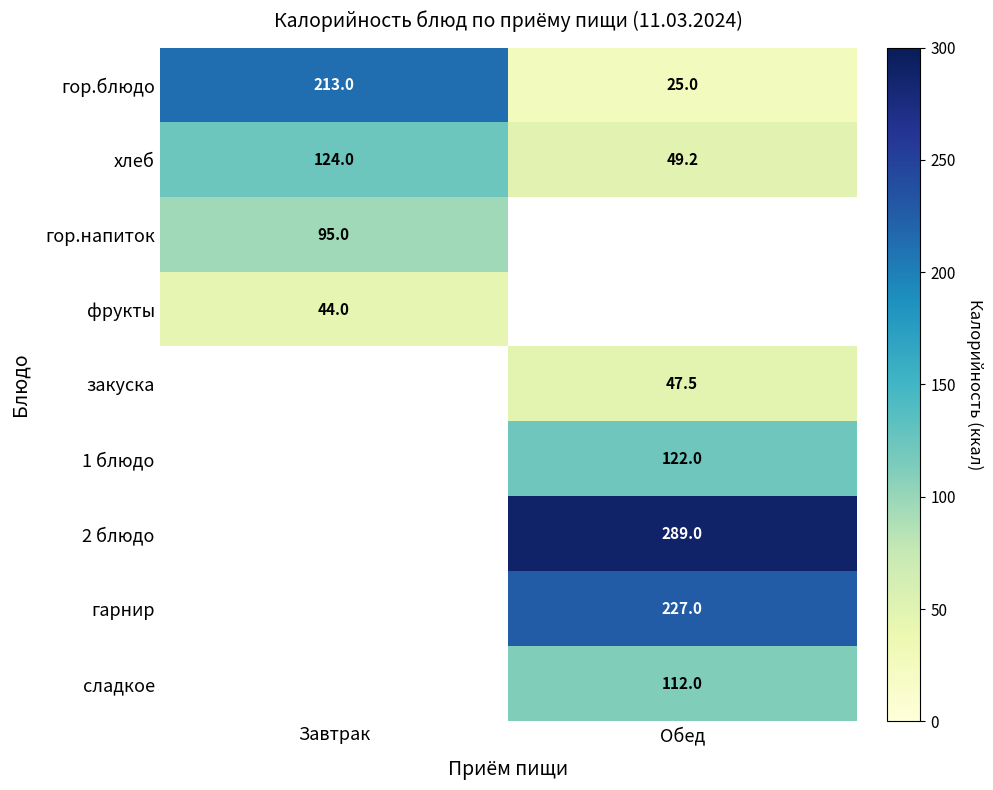

At which label is хлеб closest to 86?

Обед